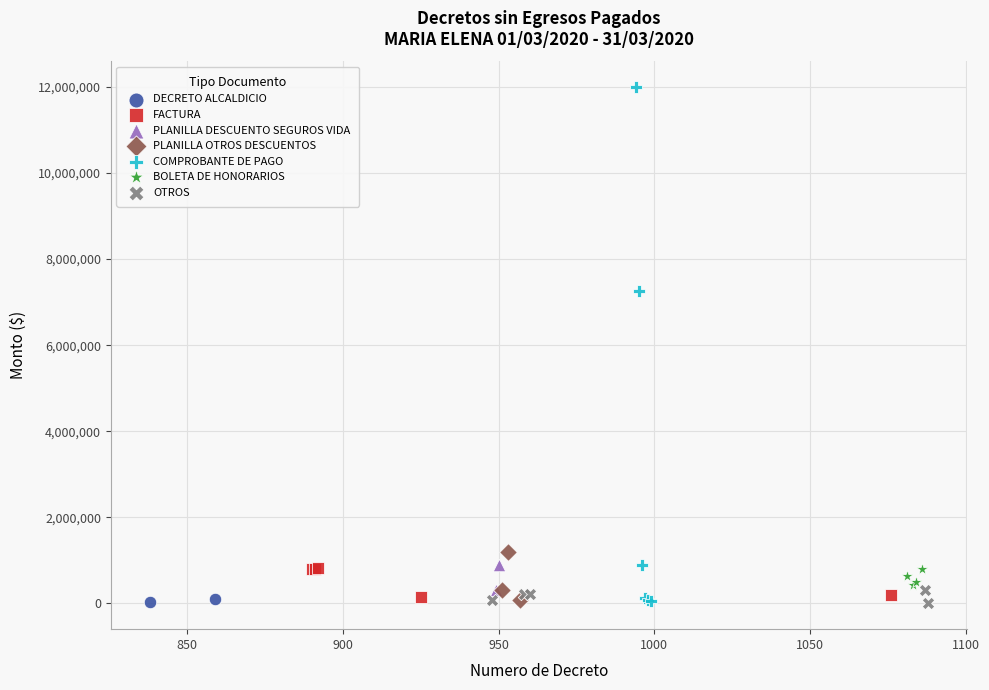

What are all the series names shown in the legend?

DECRETO ALCALDICIO, FACTURA, PLANILLA DESCUENTO SEGUROS VIDA, PLANILLA OTROS DESCUENTOS, COMPROBANTE DE PAGO, BOLETA DE HONORARIOS, OTROS